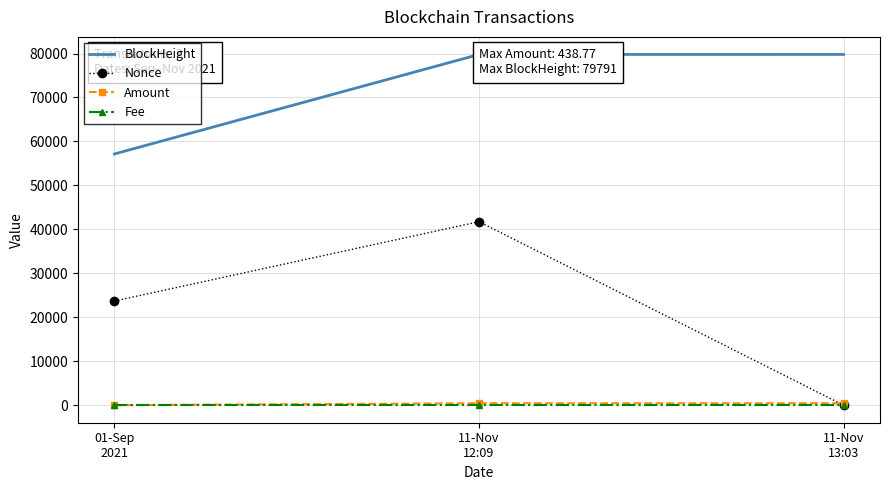

What position from the left is 01-Sep
2021?

1